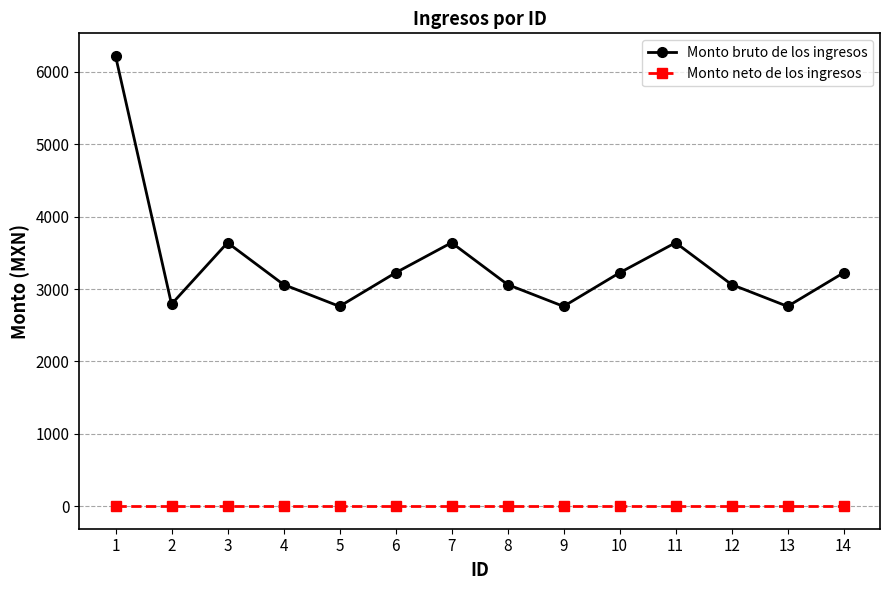

What are all the series names shown in the legend?

Monto bruto de los ingresos, Monto neto de los ingresos